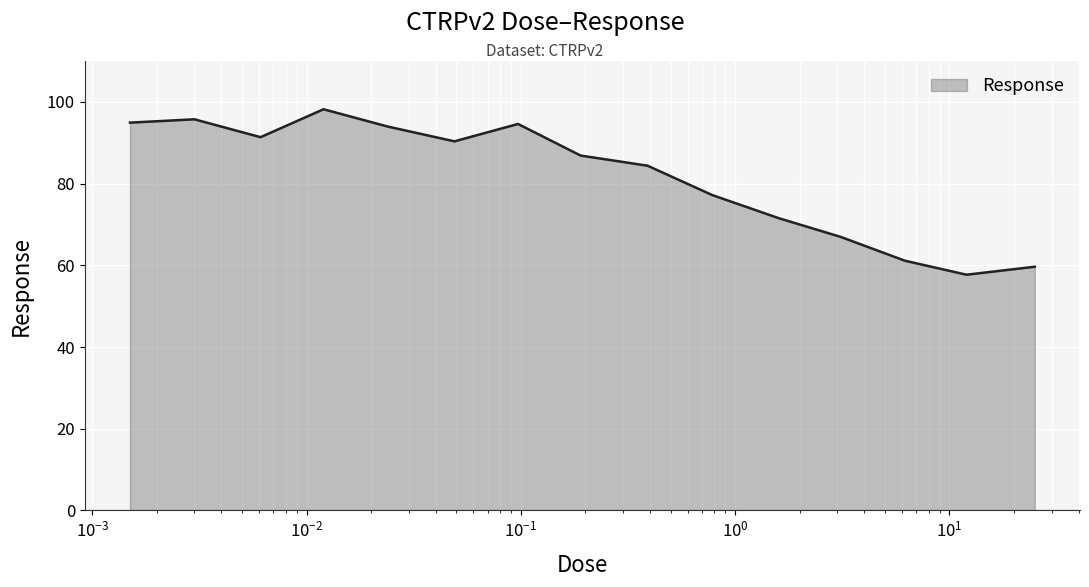

What is the difference between the maximum and minimum values?

40.5